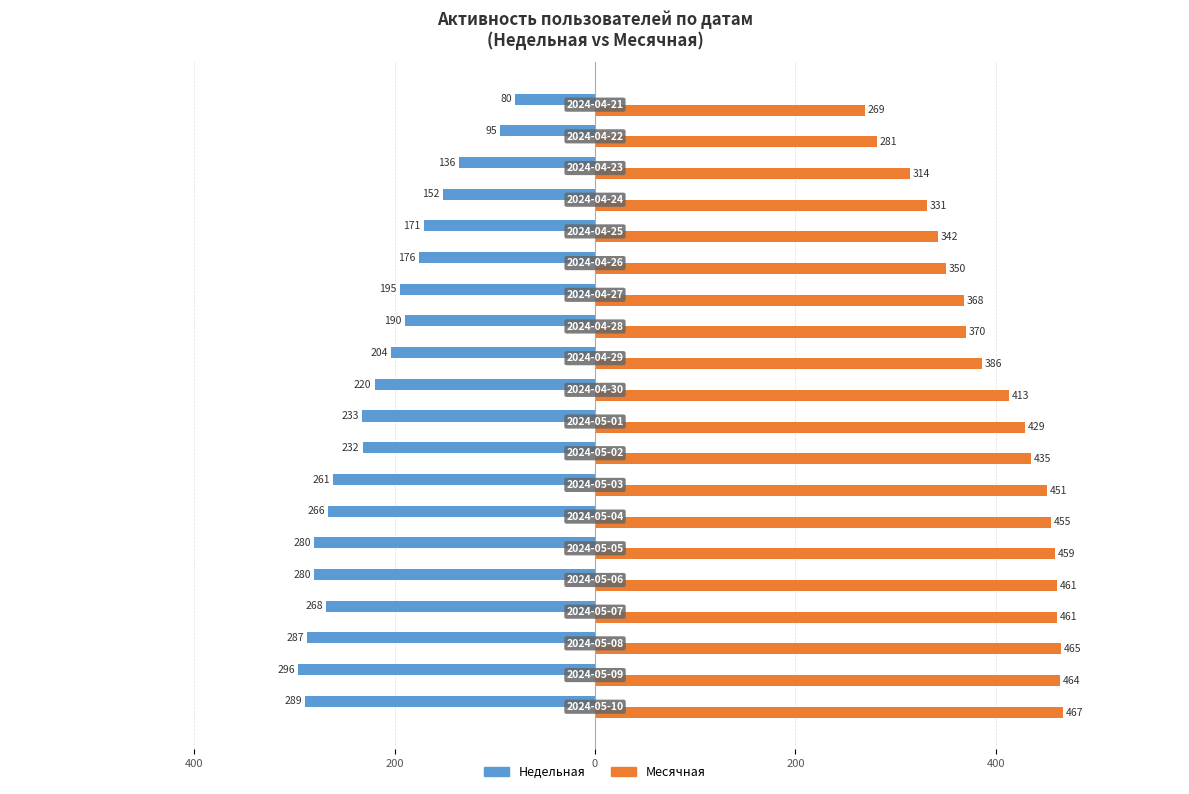

Which series has the largest total across all categories?

Месячная